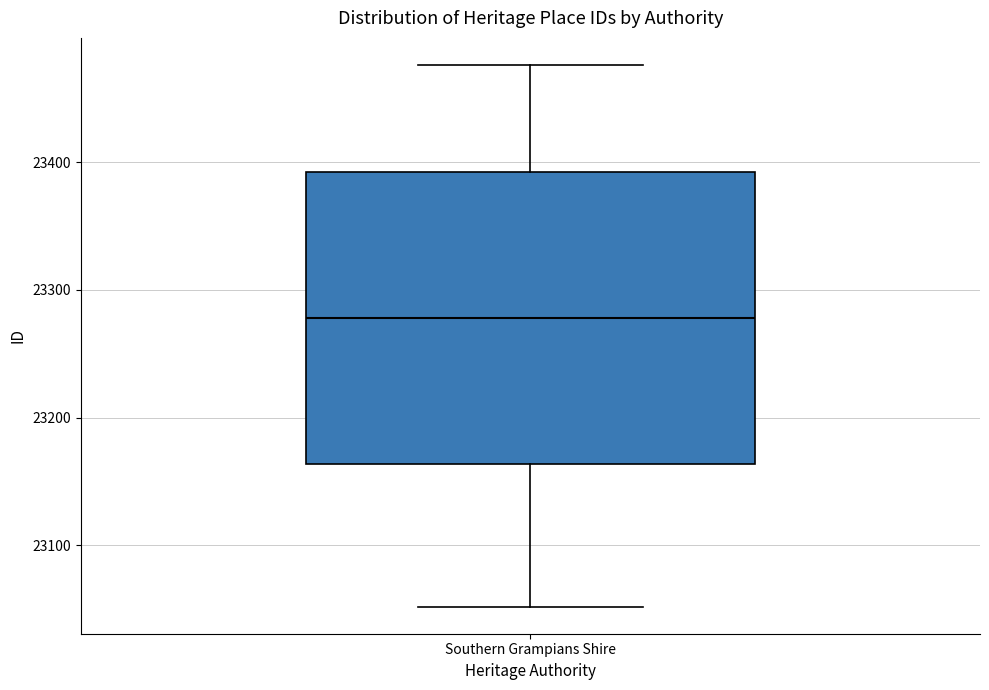

Where is the lower edge of the box for Southern Grampians Shire on the y-axis? The values are not printed on the chart, so give them approximately, as read against the axis.

23160